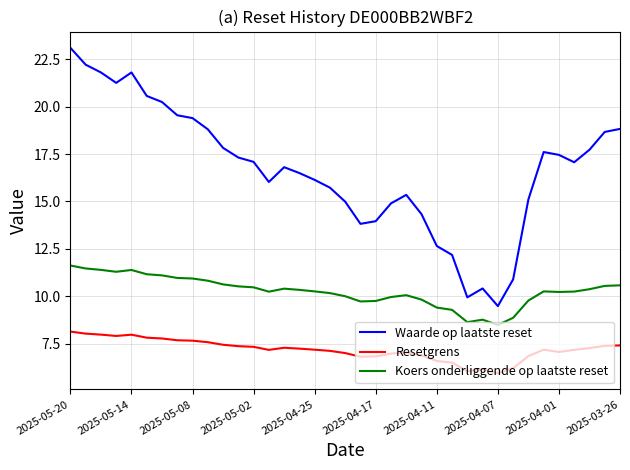

Which series has the widest spread of values?

Waarde op laatste reset